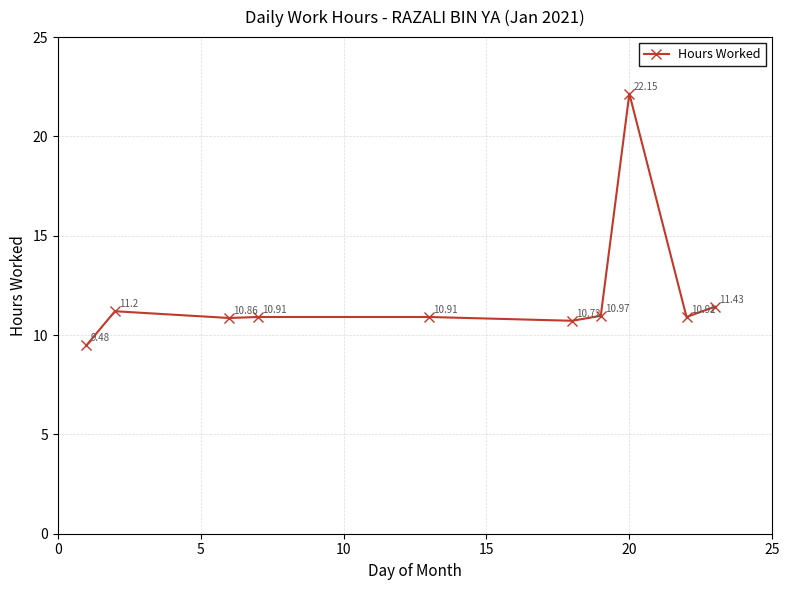

What is the sum of all values?

119.5